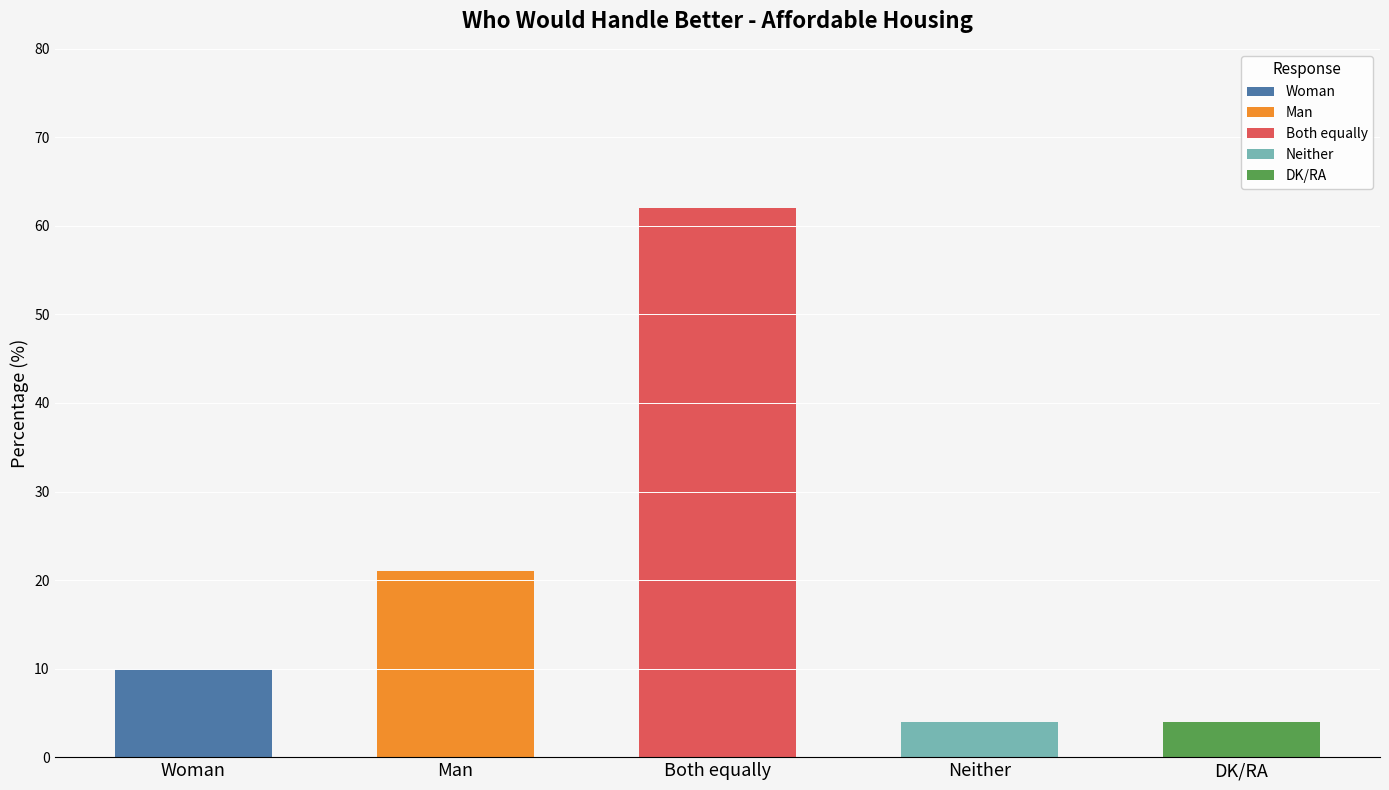

The chart shows a value of 10 at Woman. True or false?

True